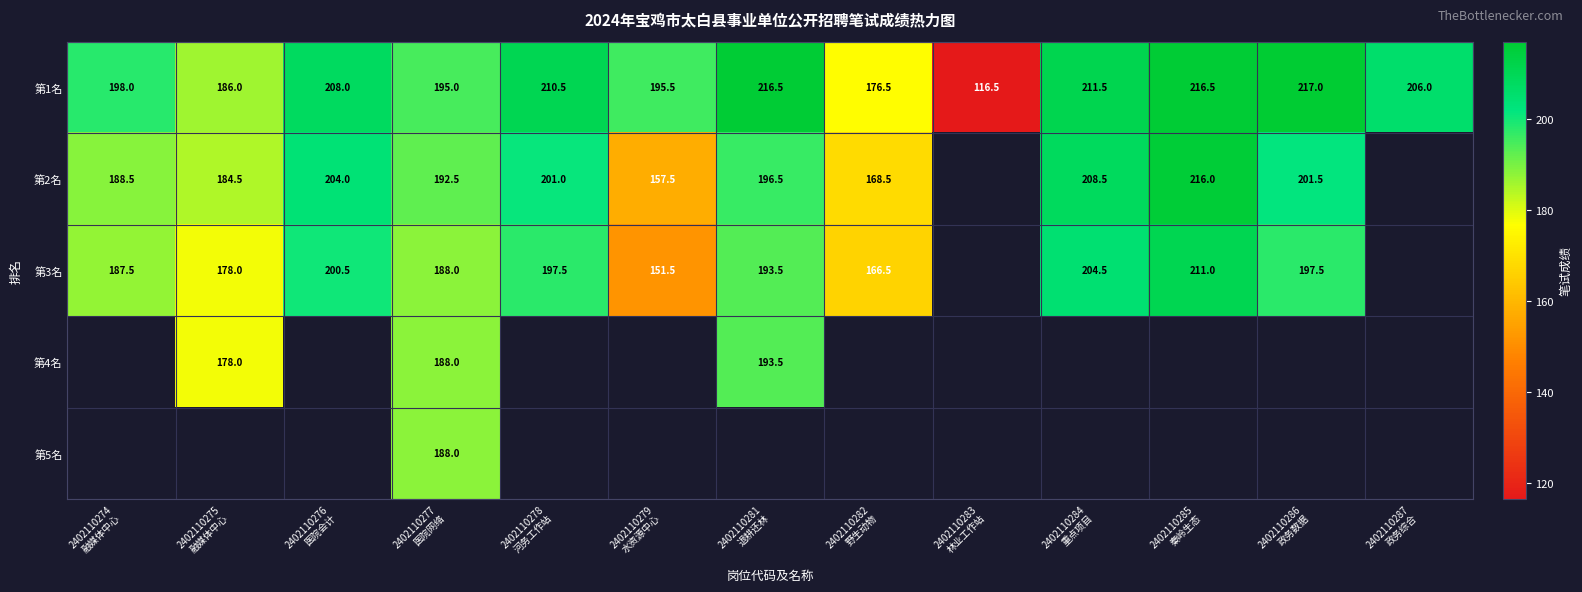

The value of 第3名 at 2402110285 秦岭生态 is 211.0. True or false?

True